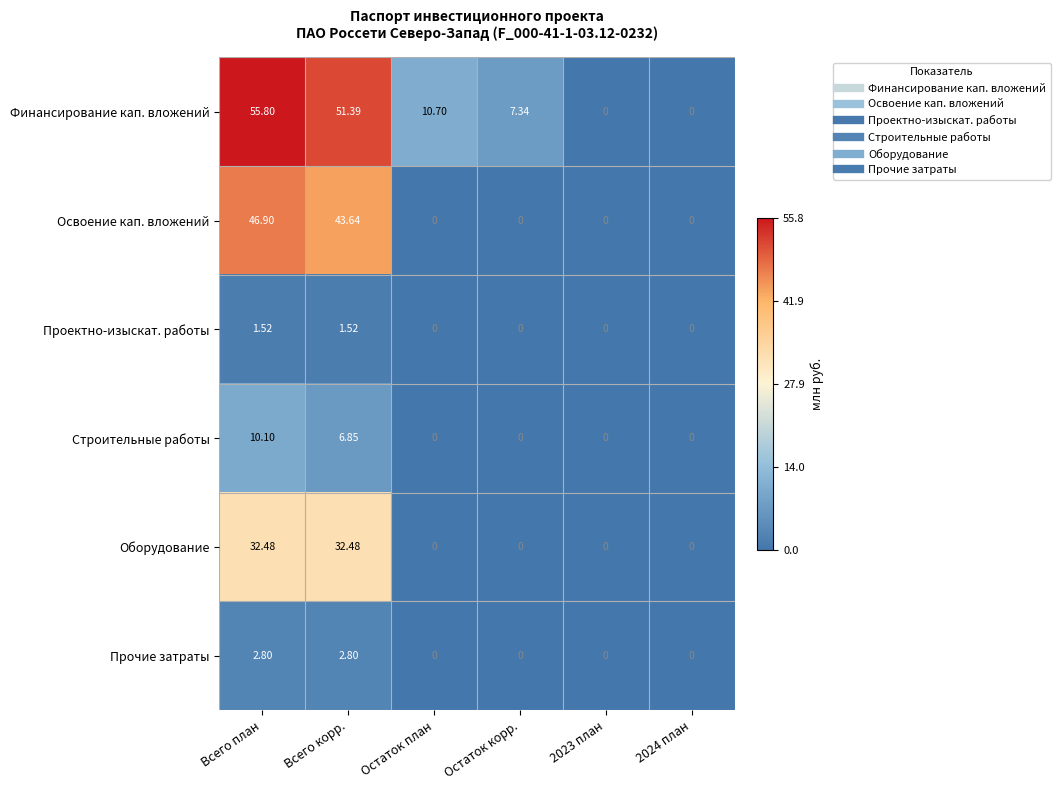

Rank the series by their maximum value, from lowest to highest.

Проектно-изыскат. работы, Прочие затраты, Строительные работы, Оборудование, Освоение кап. вложений, Финансирование кап. вложений